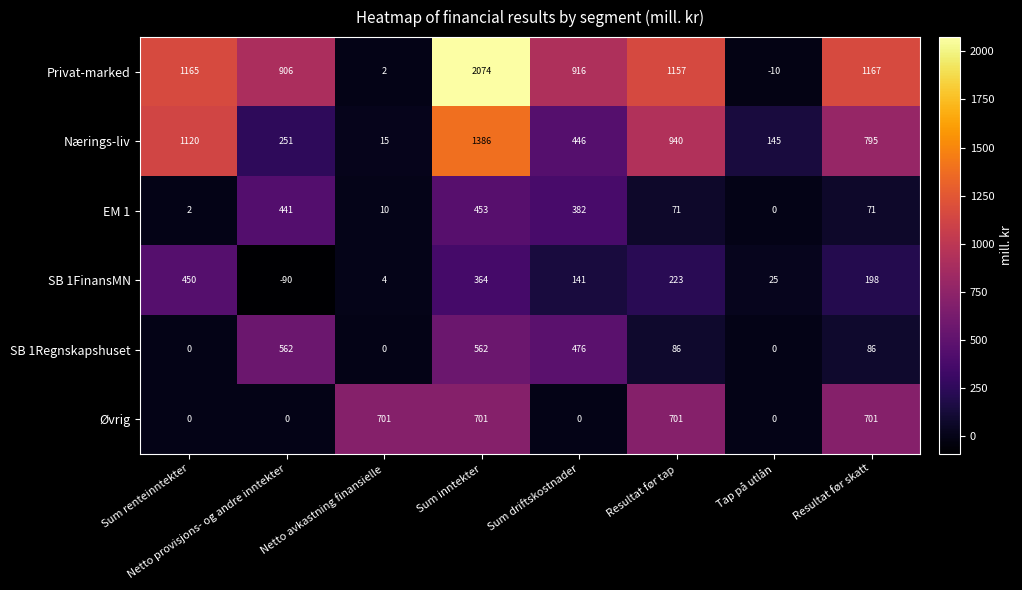

Between Sum renteinntekter and Netto avkastning finansielle, which series saw the biggest shift?

Privat-marked